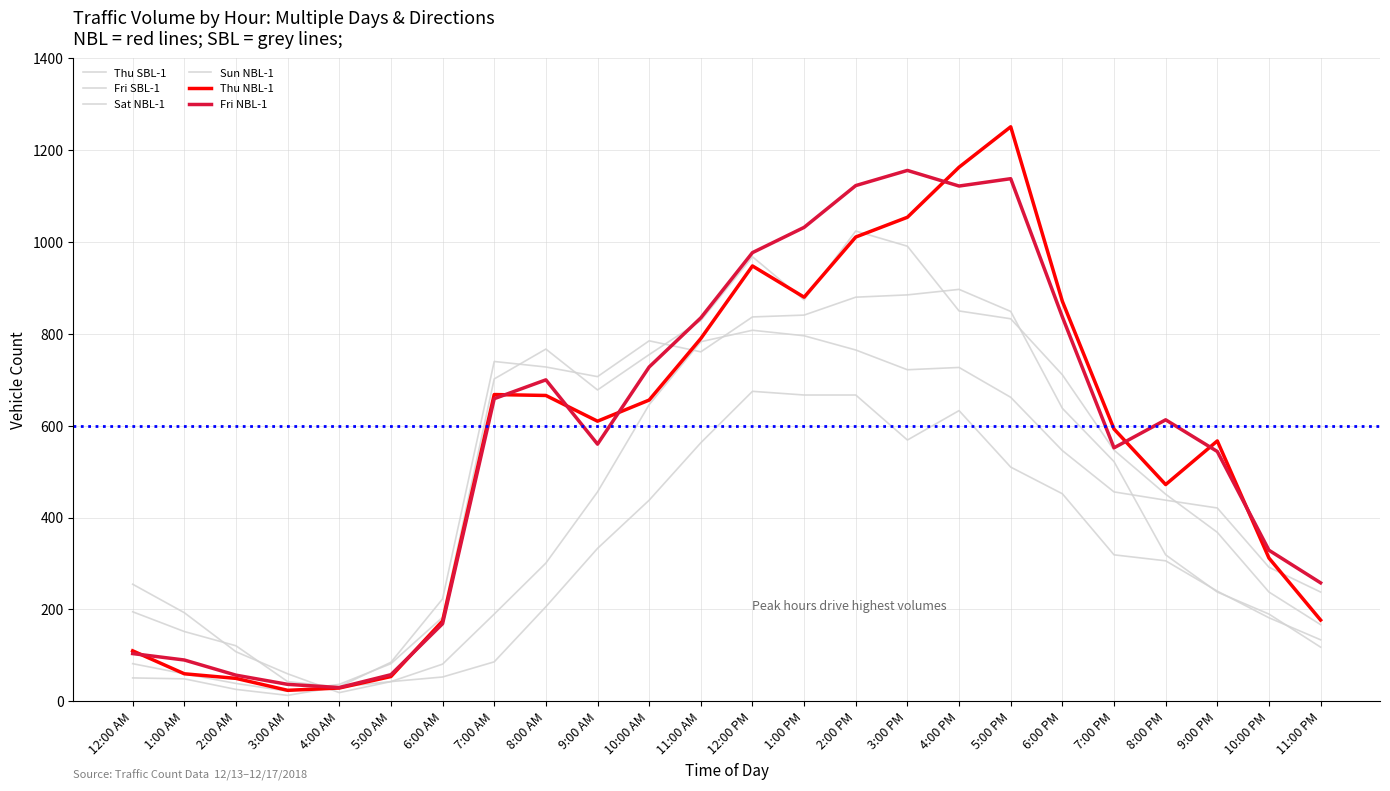

How many lines are shown in the chart?

6